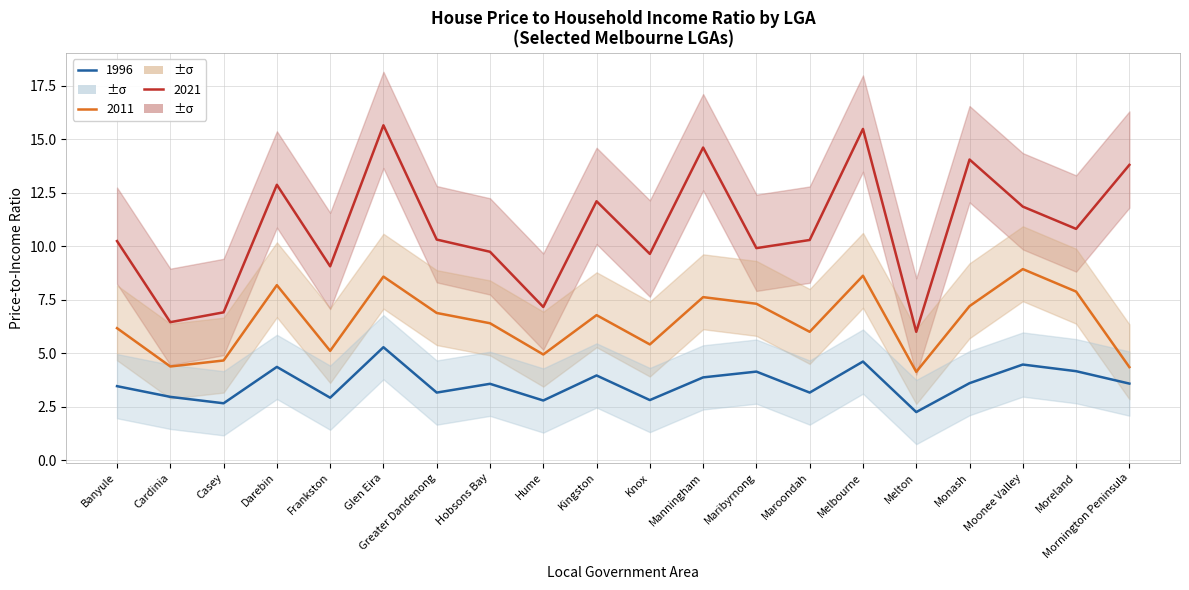

What position from the left is Hobsons Bay?

8